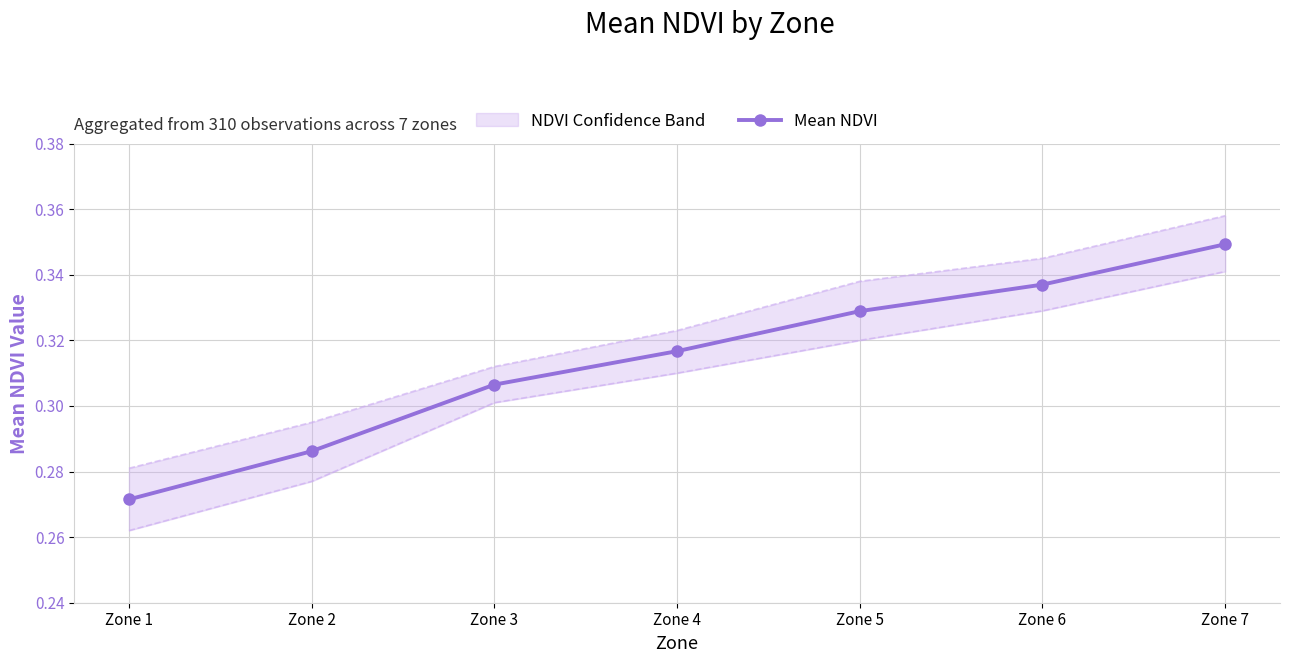

What is the difference between the maximum and minimum values?

0.1